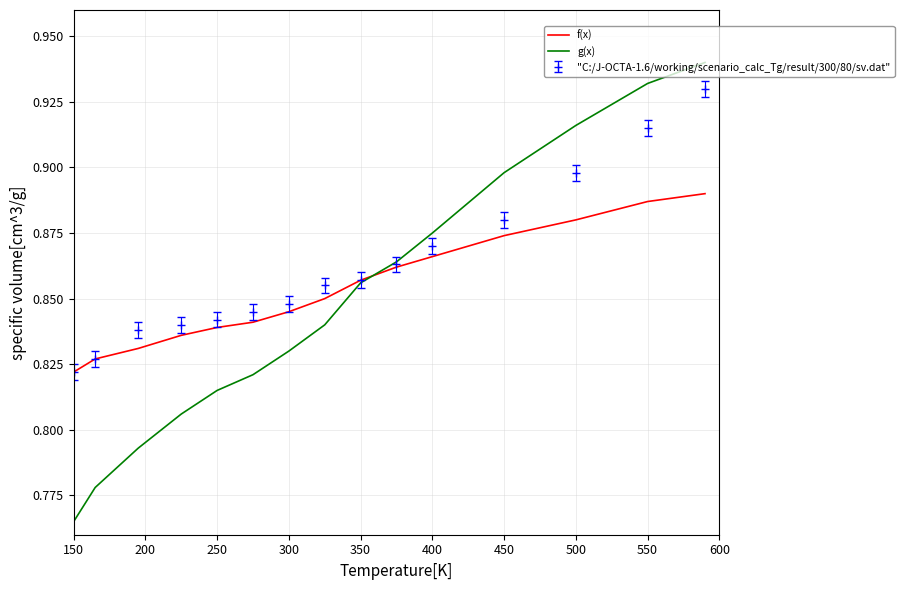

List the series in order of their peak value, highest first.

g(x), "C:/J-OCTA-1.6/working/scenario_calc_Tg/result/300/80/sv.dat", f(x)